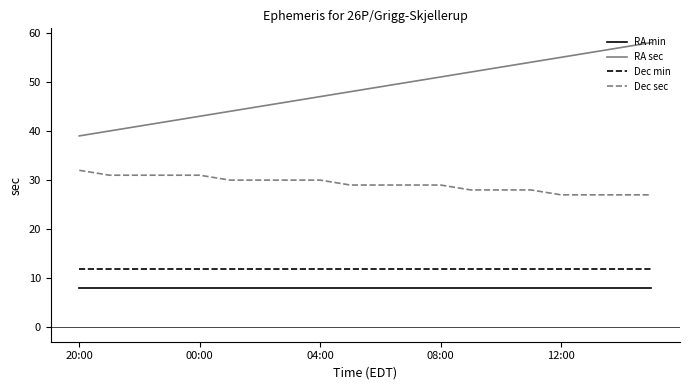

Does the chart have visible grid lines?

No